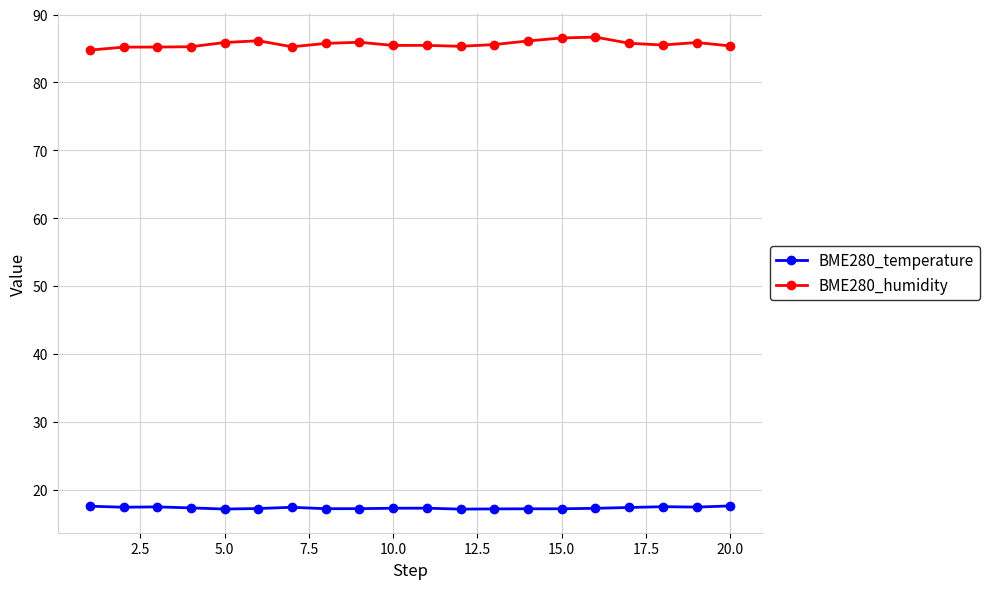

What is the lowest value of the BME280_humidity series?

84.8